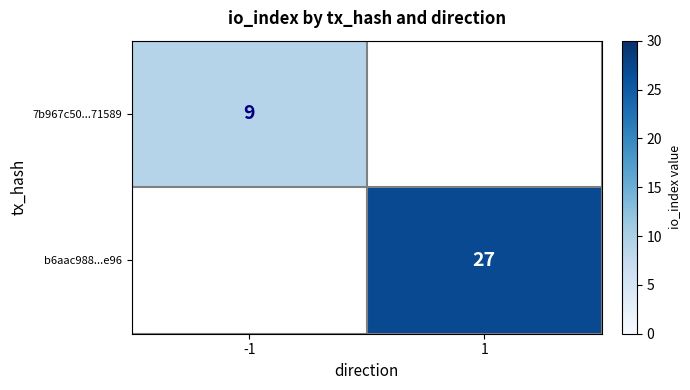

Is the value of 7b967c50...71589 at -1 greater than the value of b6aac988...e96 at 1?

No